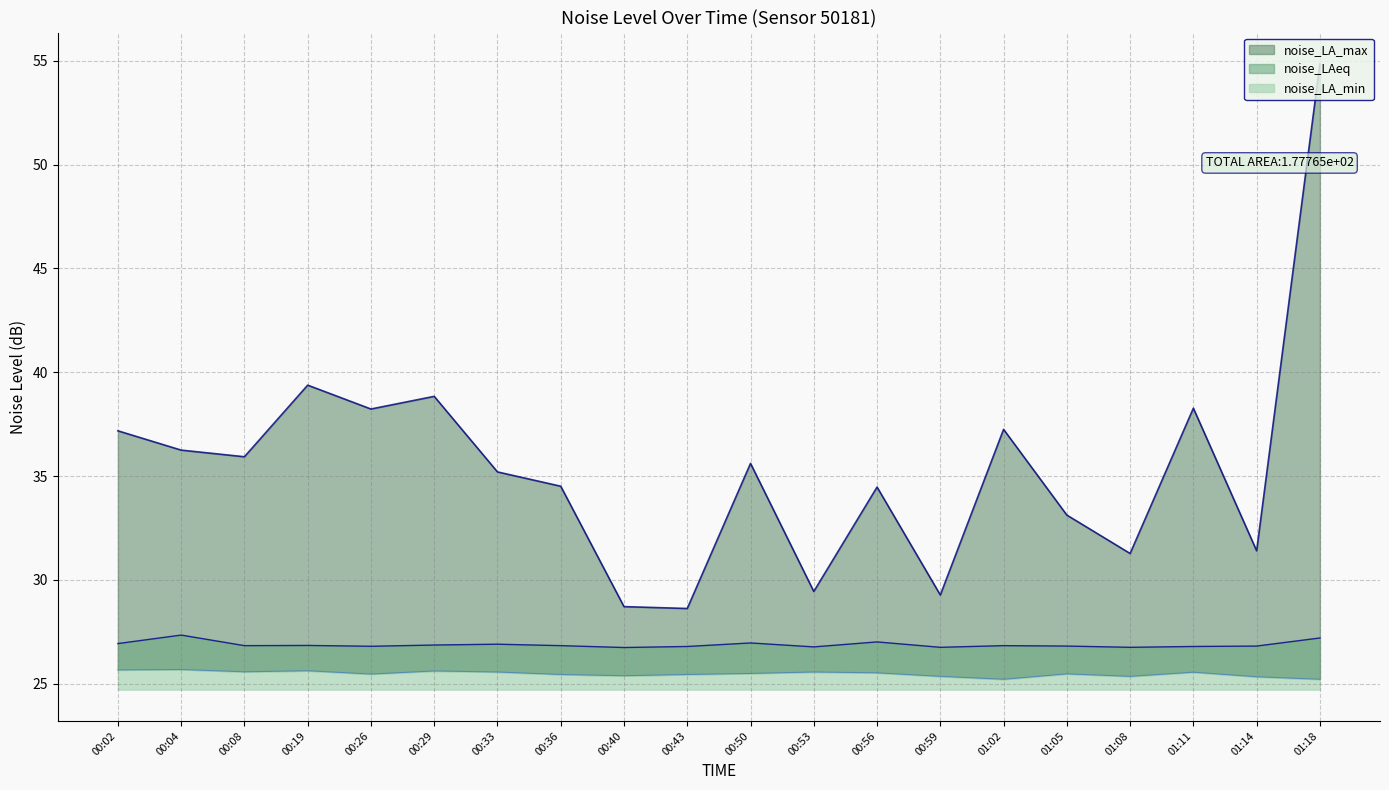

Where is the first local maximum for noise_LA_max?

00:19